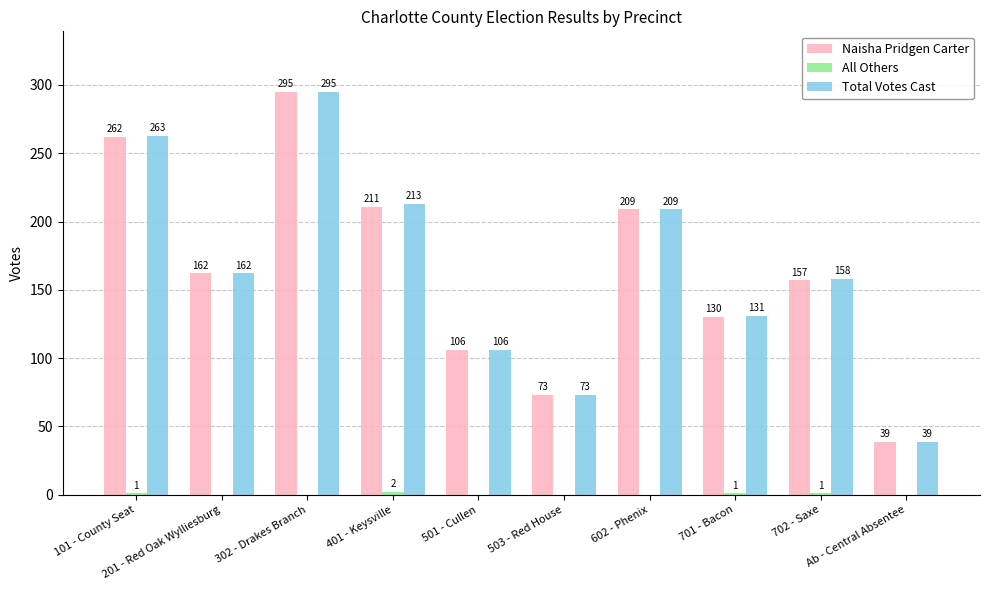

What is the sum of all Naisha Pridgen Carter values?

1644